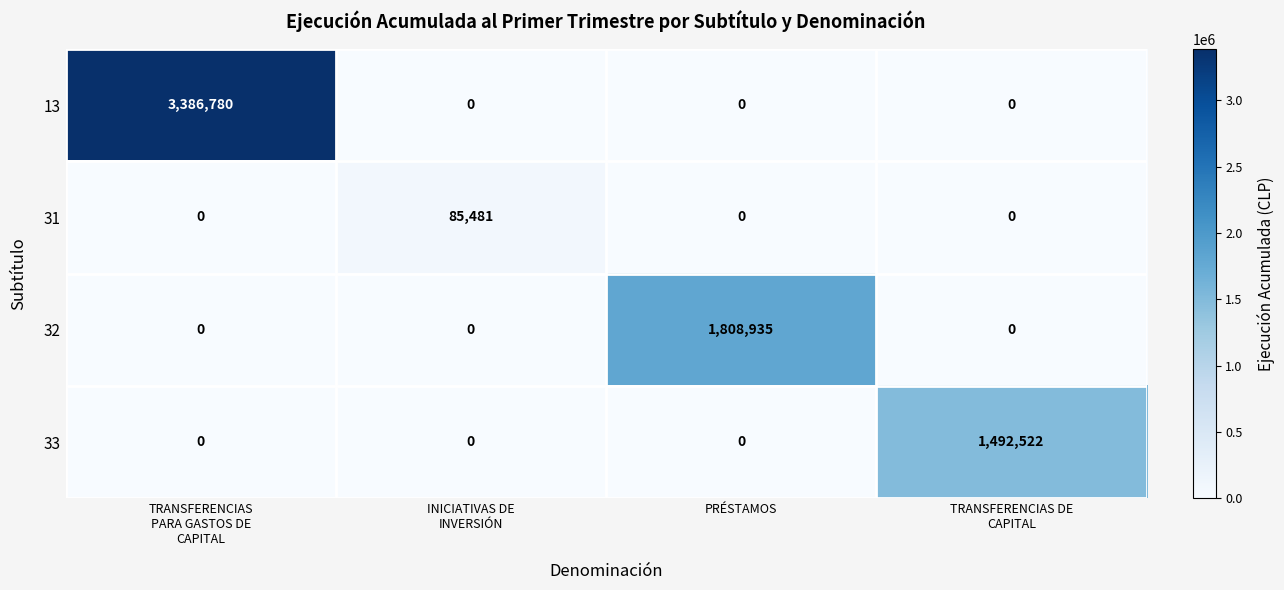

Which series has the widest spread of values?

13